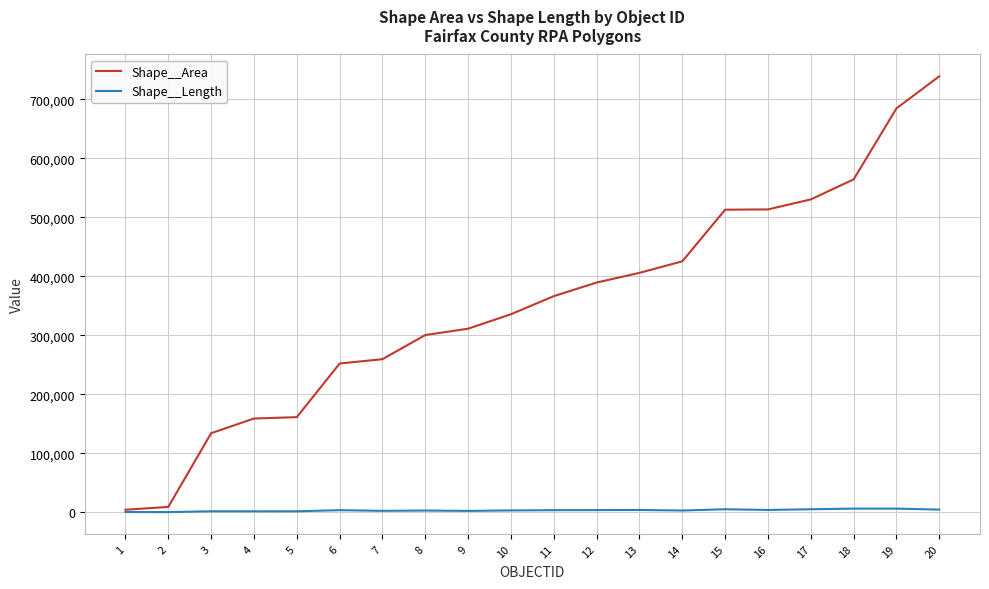

How many categories are shown in the chart?

20